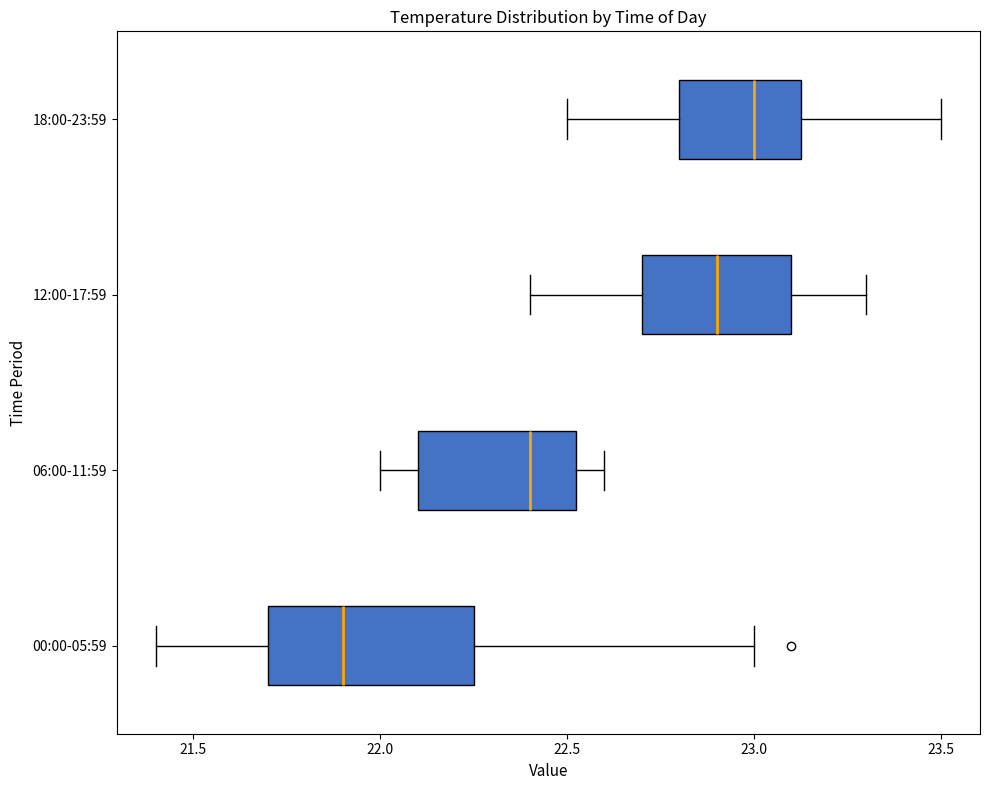

Which box has the furthest to the left median line?

00:00-05:59